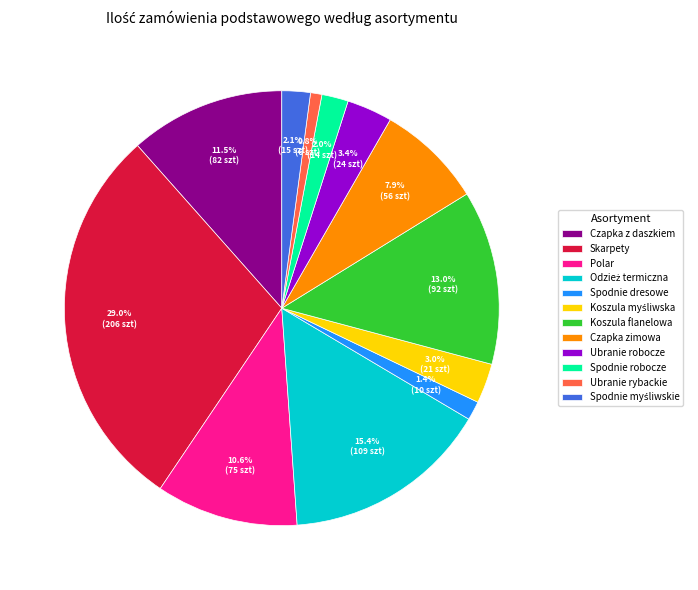

To the nearest percent, what is the average slice percentage?

8%